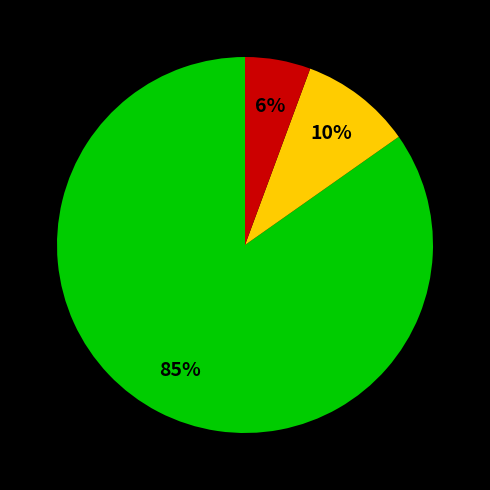

To the nearest percent, what is the average slice percentage?

33%